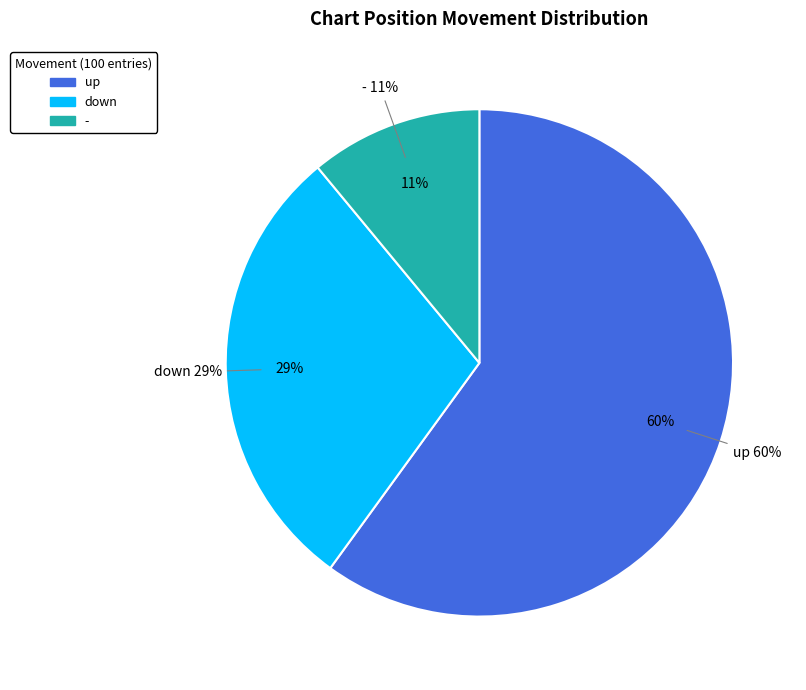

Does any single category account for the majority?

Yes